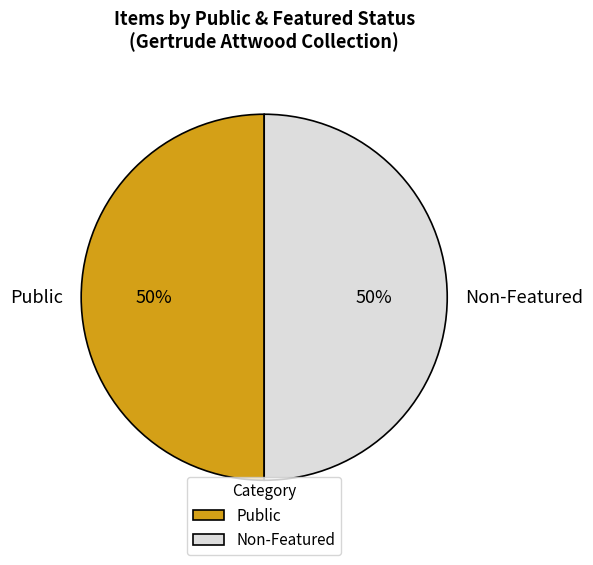

Combined, do Public and Non-Featured account for over 50%?

Yes